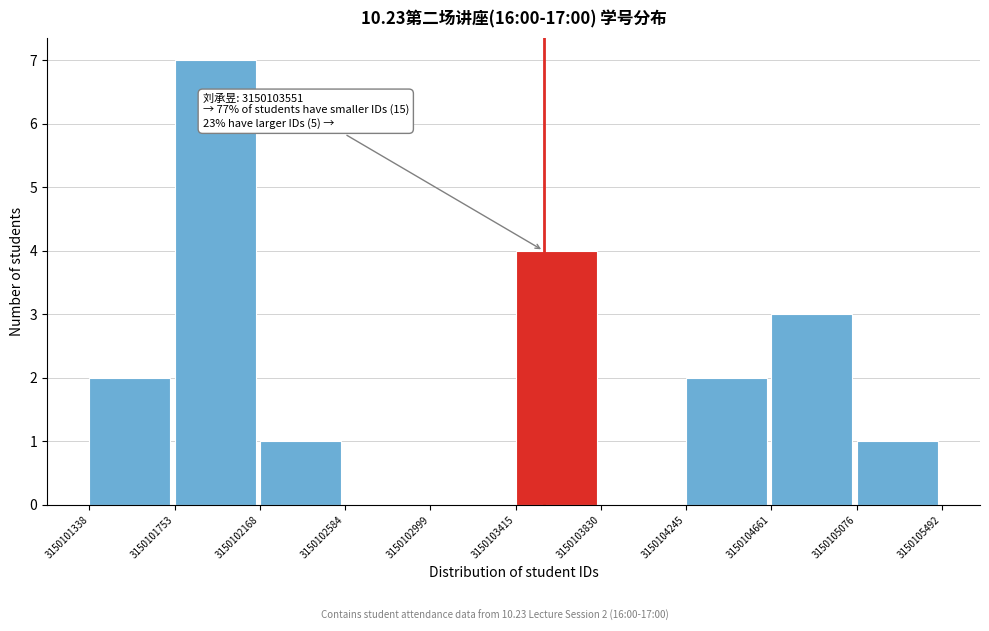

Over which range of the x-axis is the bar tallest?

3150101753 to 3150102168